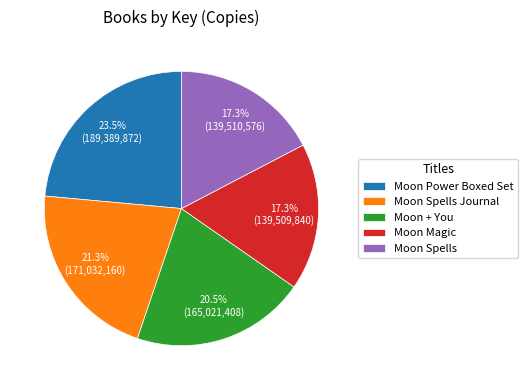

Approximately how many times larger is the value at Moon Magic compared to Moon Spells Journal?

0.8